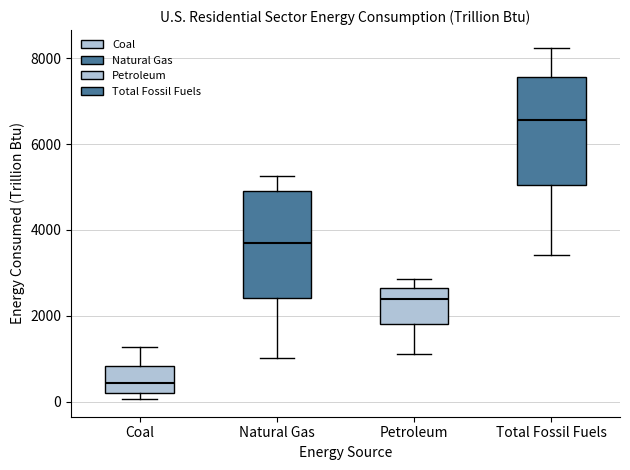

Reading left to right, transcribe this box plot: for each box, give where its median line is, the range the box spans, and where its two whiskers end, as read against the y-axis. The values are not printed on the chart, so give them approximately, as read against the axis.

Coal: median 400, box 200 to 800, whiskers 0 to 1200
Natural Gas: median 3800, box 2400 to 5000, whiskers 1000 to 5200
Petroleum: median 2400, box 1800 to 2600, whiskers 1200 to 2800
Total Fossil Fuels: median 6600, box 5000 to 7600, whiskers 3400 to 8200